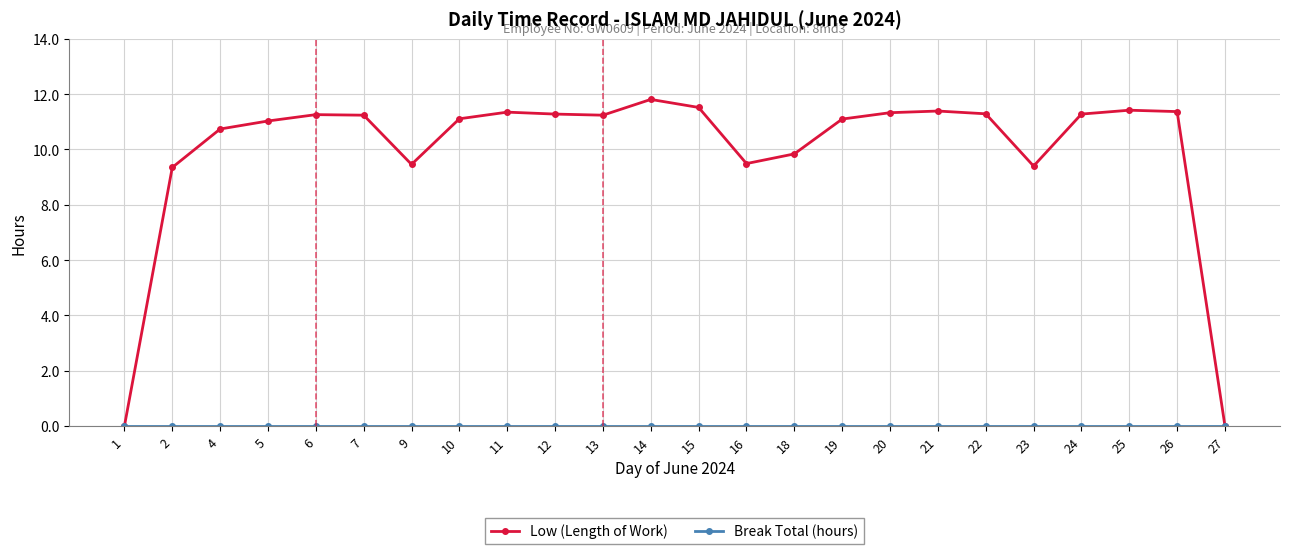

Is it true that Low (Length of Work) equals 11.1 at 10?

True